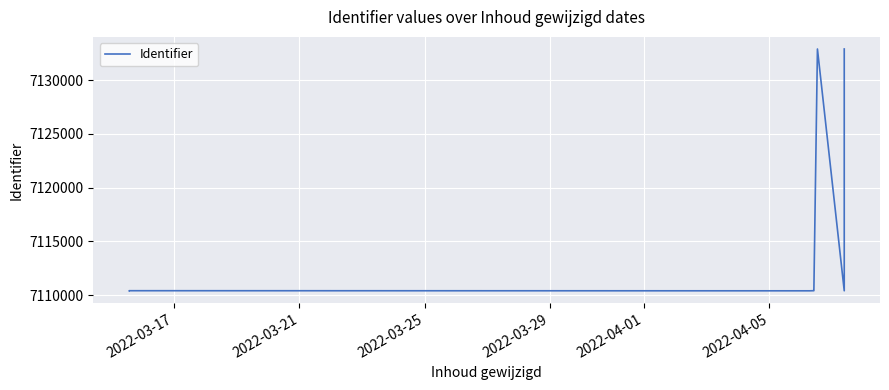

Count the number of categories in the chart.

39